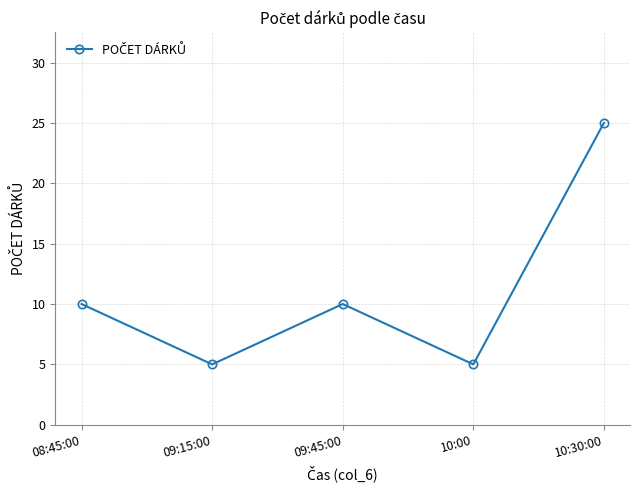

What is the average value?

11